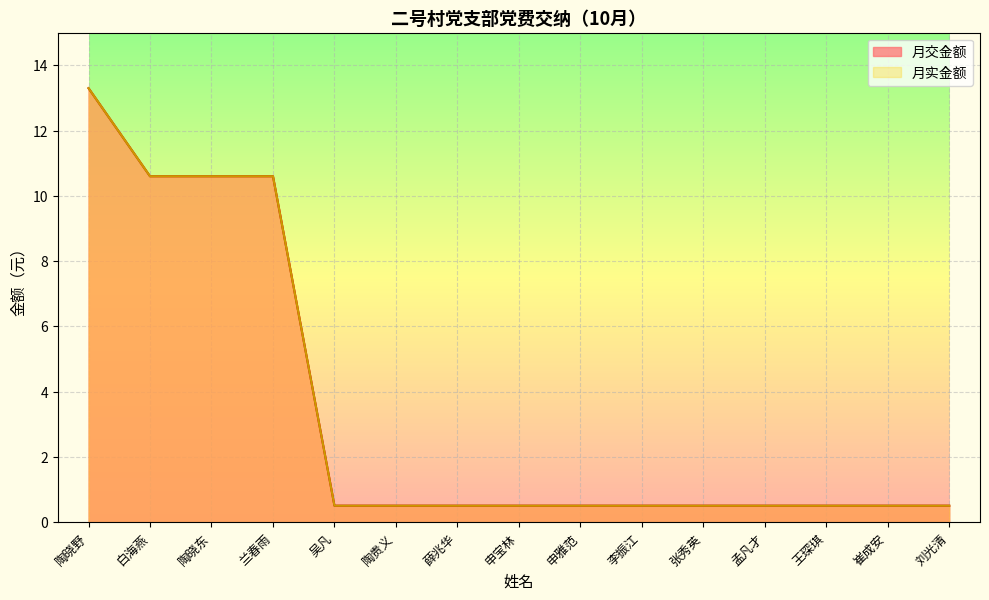

Reading left to right, transcribe all the data shown in this chart.

月交金额: 陶晓野=13.3	白海燕=10.6	陶晓东=10.6	兰春雨=10.6	吴凡=0.5	陶贵义=0.5	薛兆华=0.5	申宝林=0.5	申雅范=0.5	李振江=0.5	张秀英=0.5	孟凡才=0.5	王琛琪=0.5	崔成安=0.5	刘光清=0.5
月实金额: 陶晓野=13.3	白海燕=10.6	陶晓东=10.6	兰春雨=10.6	吴凡=0.5	陶贵义=0.5	薛兆华=0.5	申宝林=0.5	申雅范=0.5	李振江=0.5	张秀英=0.5	孟凡才=0.5	王琛琪=0.5	崔成安=0.5	刘光清=0.5